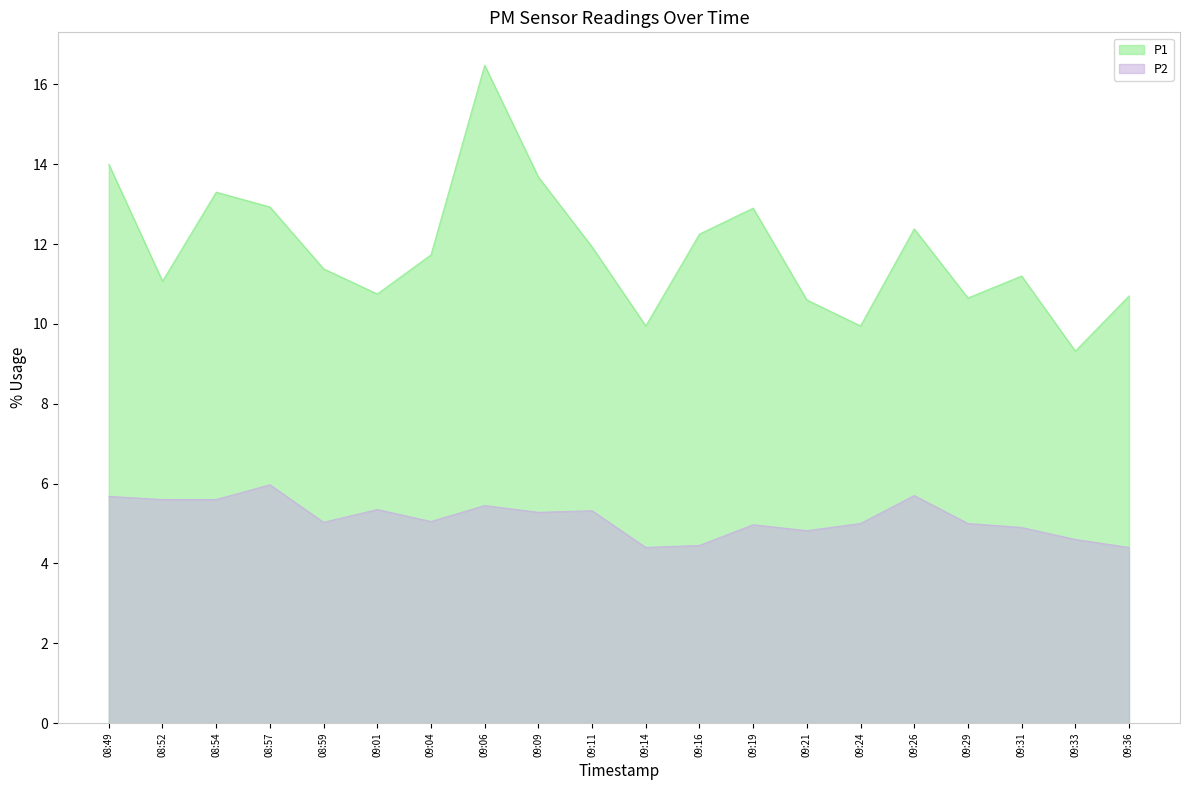

Where is P1 nearest to the value 12?

09:11